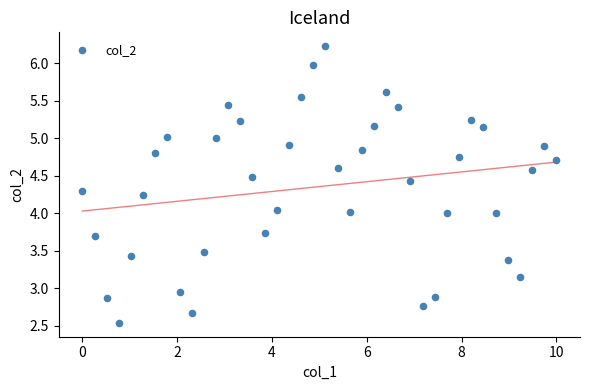

What is the range of X values (max minus min)?

10.0